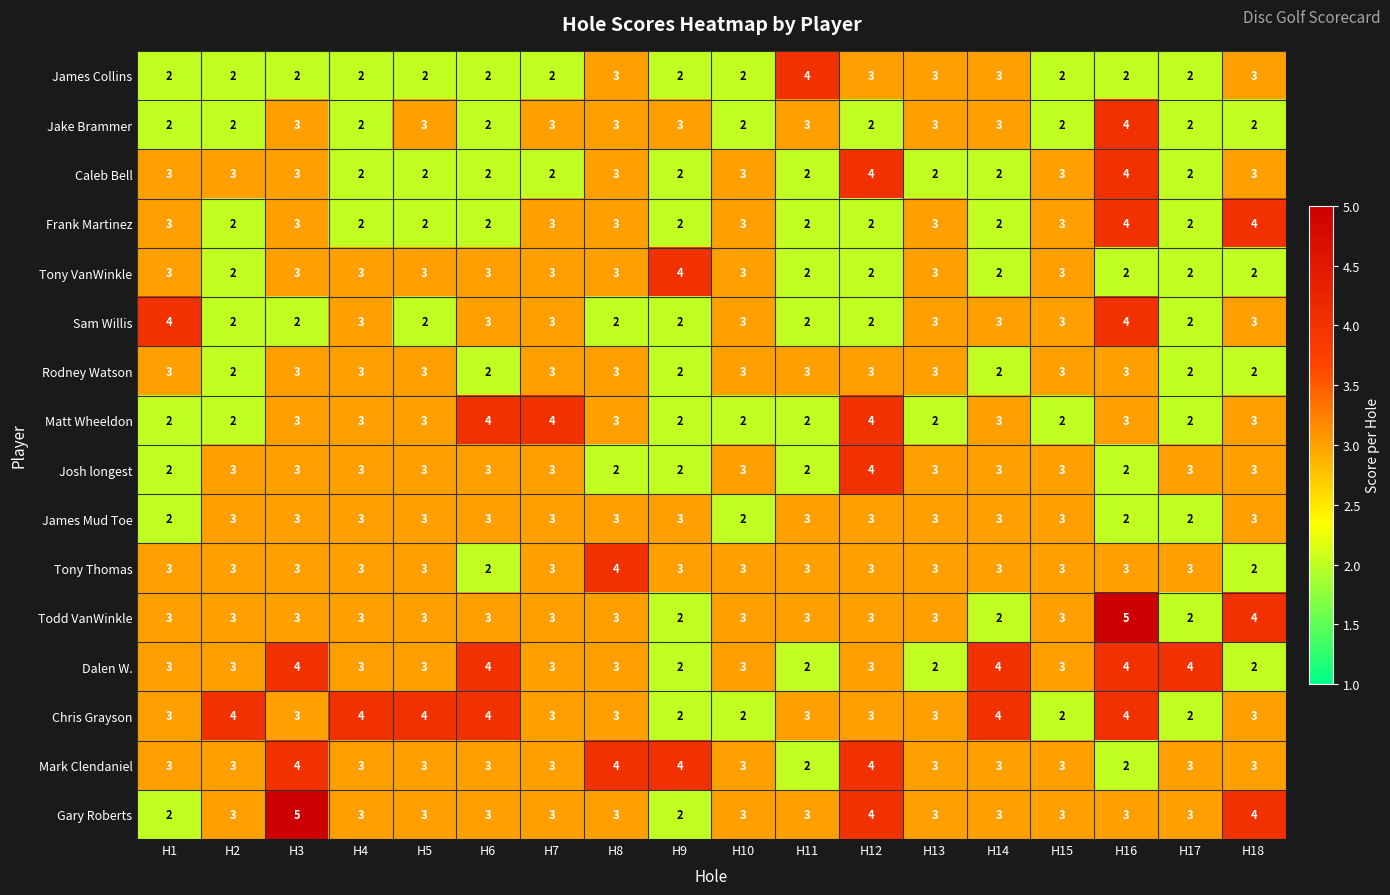

How many categories are shown in the chart?

18